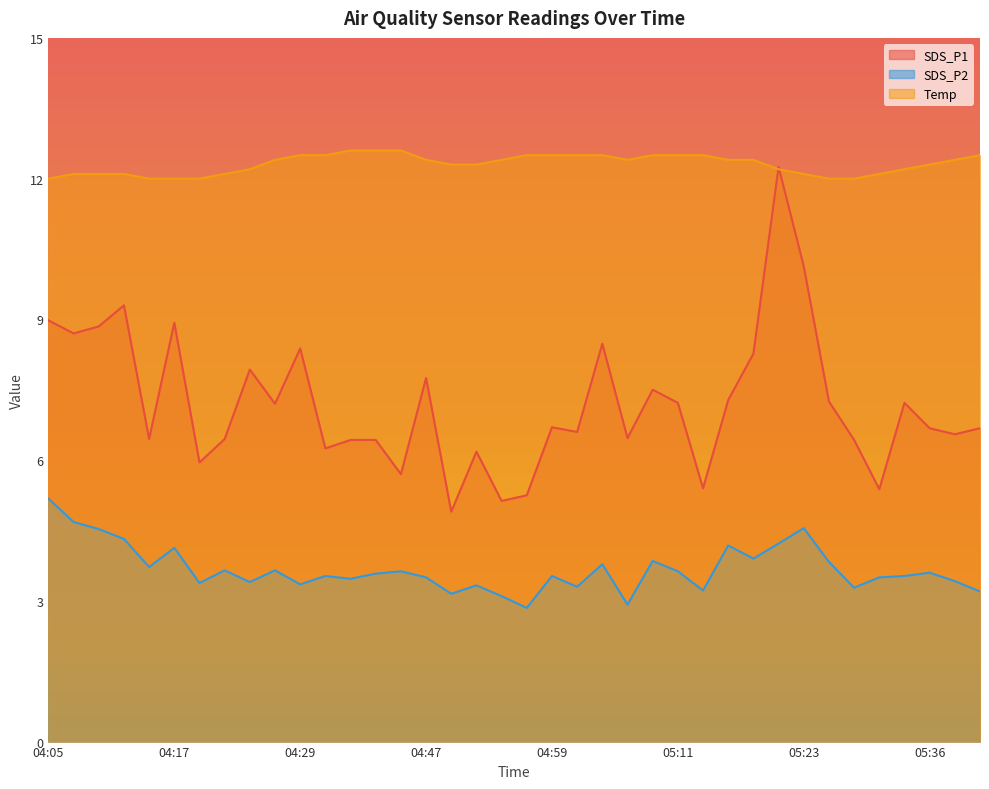

Reading left to right, what are all the values shown in this chart?

SDS_P1: 9.0	8.7	8.8	9.3	6.5	8.9	6.0	6.5	7.9	7.2	8.4	6.2	6.4	6.4	5.7	7.8	4.9	6.2	5.1	5.2	6.7	6.6	8.5	6.5	7.5	7.2	5.4	7.3	8.3	12.2	10.1	7.2	6.4	5.4	7.2	6.7	6.5	6.7
SDS_P2: 5.2	4.7	4.5	4.3	3.7	4.1	3.4	3.6	3.4	3.6	3.4	3.5	3.5	3.6	3.6	3.5	3.1	3.3	3.1	2.9	3.5	3.3	3.8	2.9	3.9	3.6	3.2	4.2	3.9	4.2	4.5	3.8	3.3	3.5	3.5	3.6	3.4	3.2
Temp: 12.0	12.1	12.1	12.1	12.0	12.0	12.0	12.1	12.2	12.4	12.5	12.5	12.6	12.6	12.6	12.4	12.3	12.3	12.4	12.5	12.5	12.5	12.5	12.4	12.5	12.5	12.5	12.4	12.4	12.2	12.1	12.0	12.0	12.1	12.2	12.3	12.4	12.5